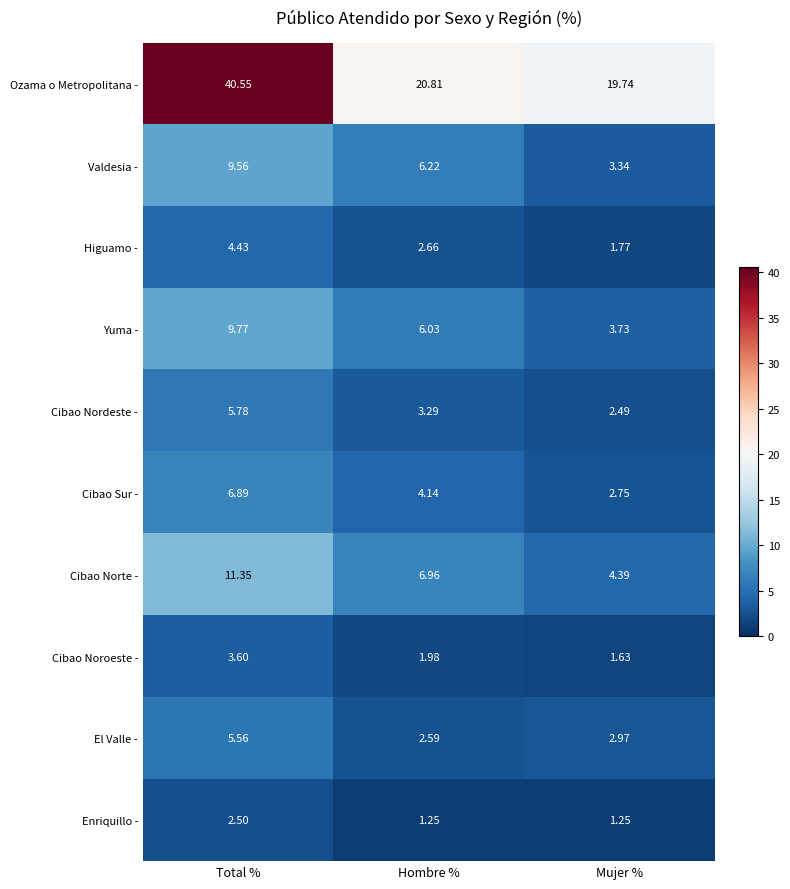

At how many categories does at least one series exceed 17?

3